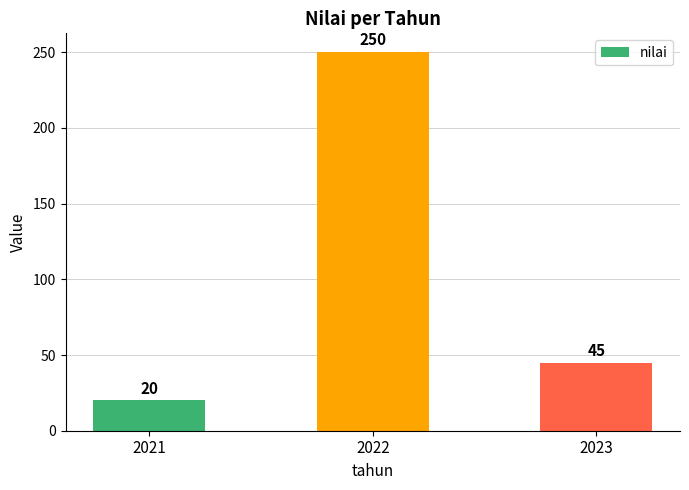

The value at 2021 is 20. True or false?

True